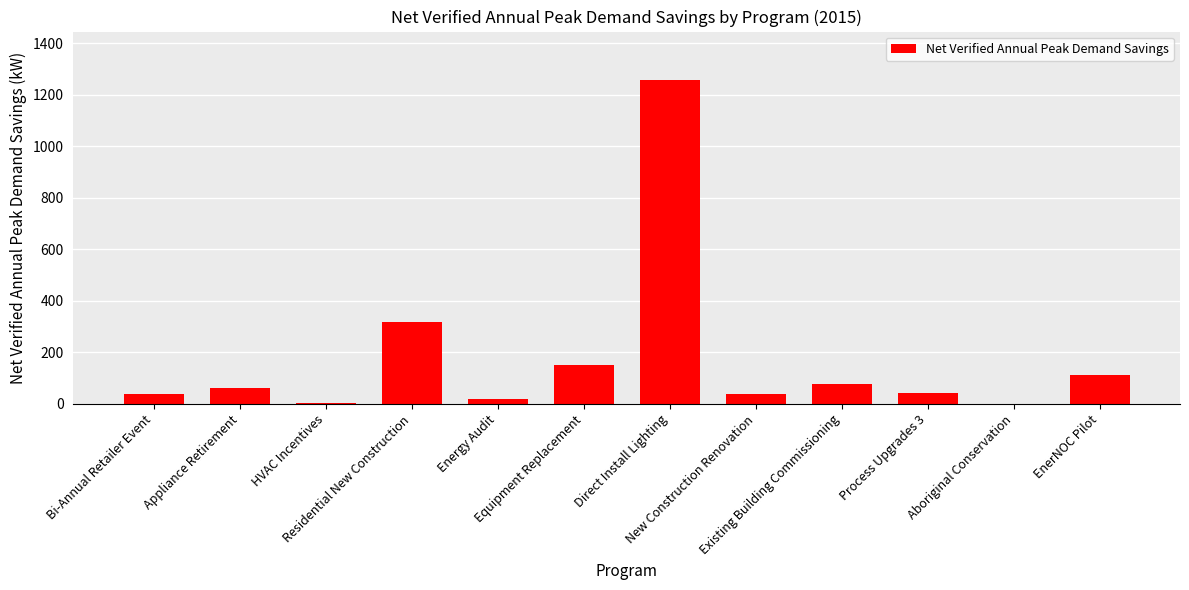

Count the number of categories in the chart.

12